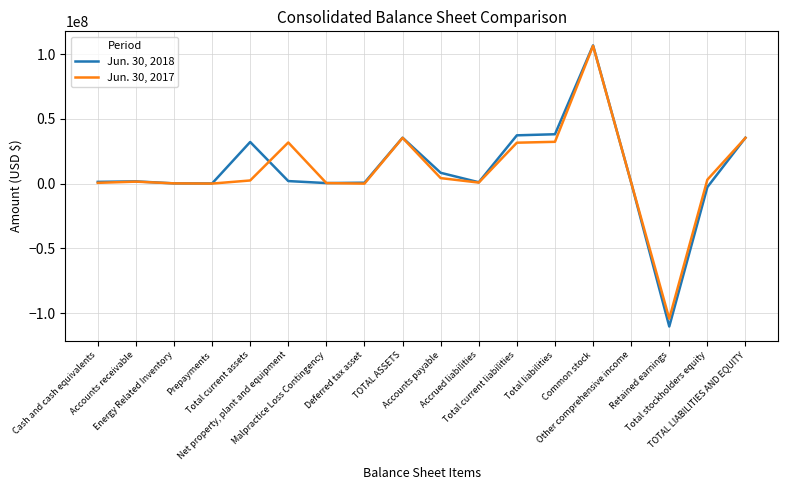

What is the difference between the maximum and minimum values in the Jun. 30, 2017 series?

210613789